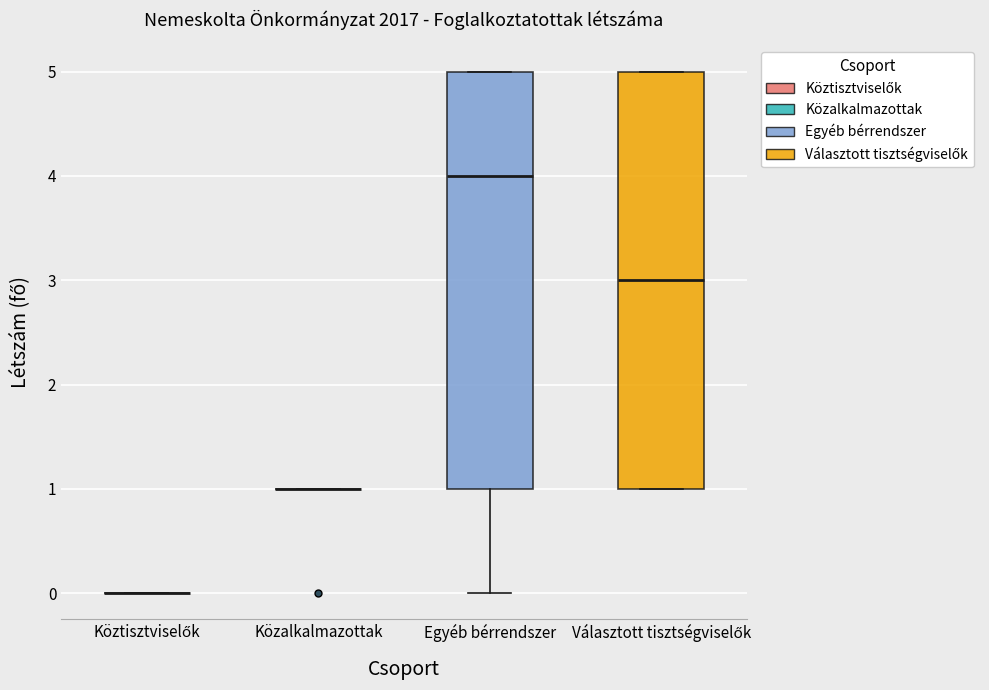

Reading left to right, transcribe this box plot: for each box, give where its median line is, the range the box spans, and where its two whiskers end, as read against the y-axis. The values are not printed on the chart, so give them approximately, as read against the axis.

Köztisztviselők: box collapsed to a line at 0, whiskers 0 to 0
Közalkalmazottak: box collapsed to a line at 1, whiskers 1 to 1
Egyéb bérrendszer: median 4, box 1 to 5, whiskers 0 to 5
Választott tisztségviselők: median 3, box 1 to 5, whiskers 1 to 5